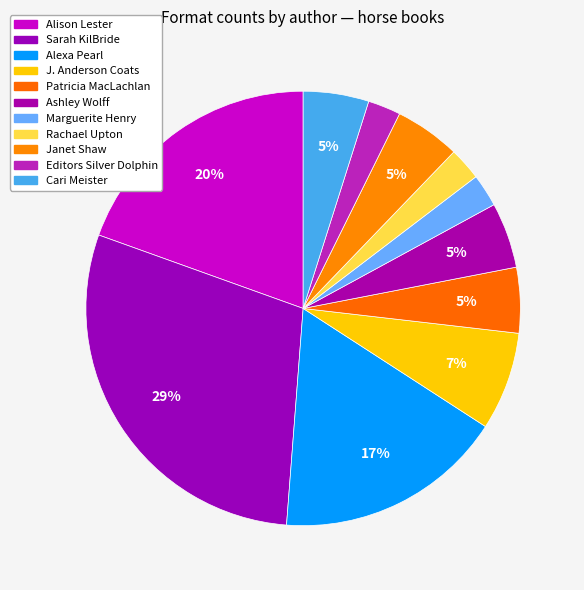

True or false: Marguerite Henry accounts for 1% of the total.

False